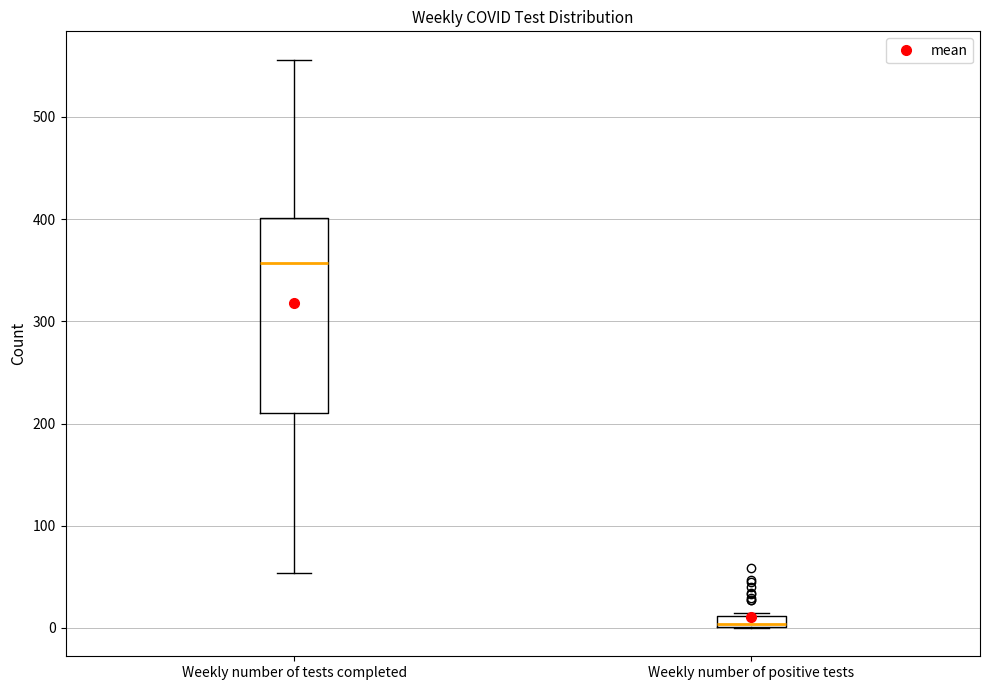

Which box has the lowest median line?

Weekly number of positive tests